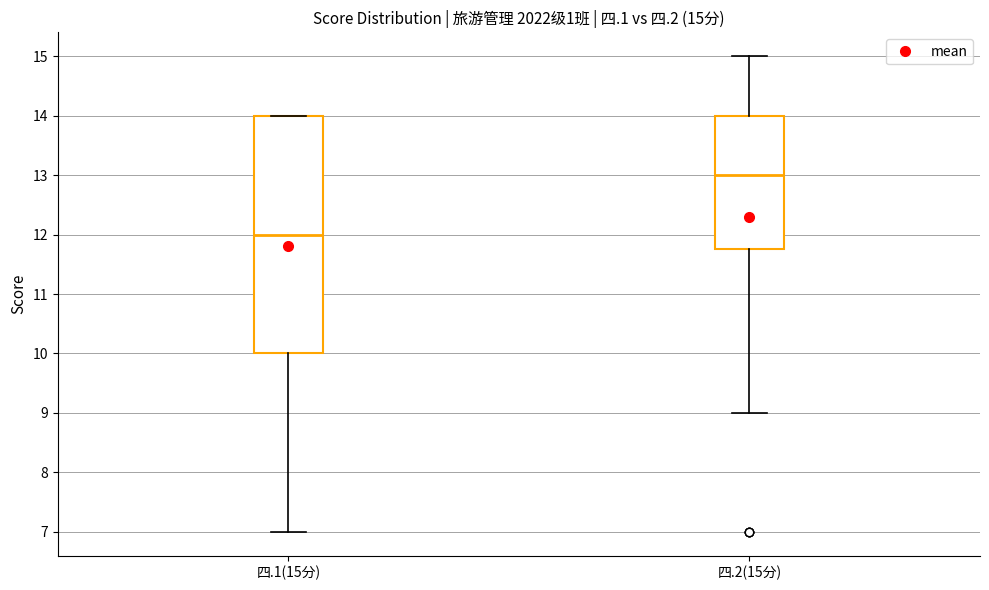

Comparing the boxes themselves (not the whiskers), which one is the tallest?

四.1(15分)